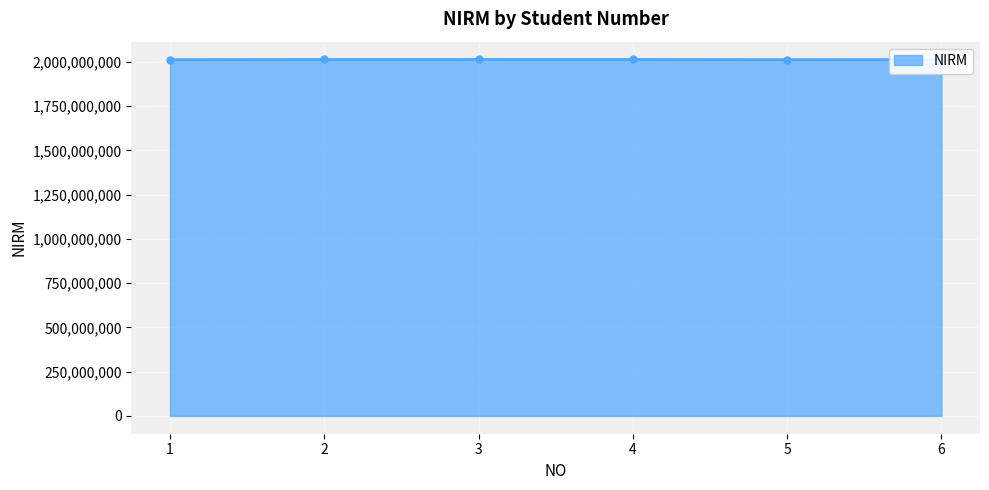

How many lines are shown in the chart?

1